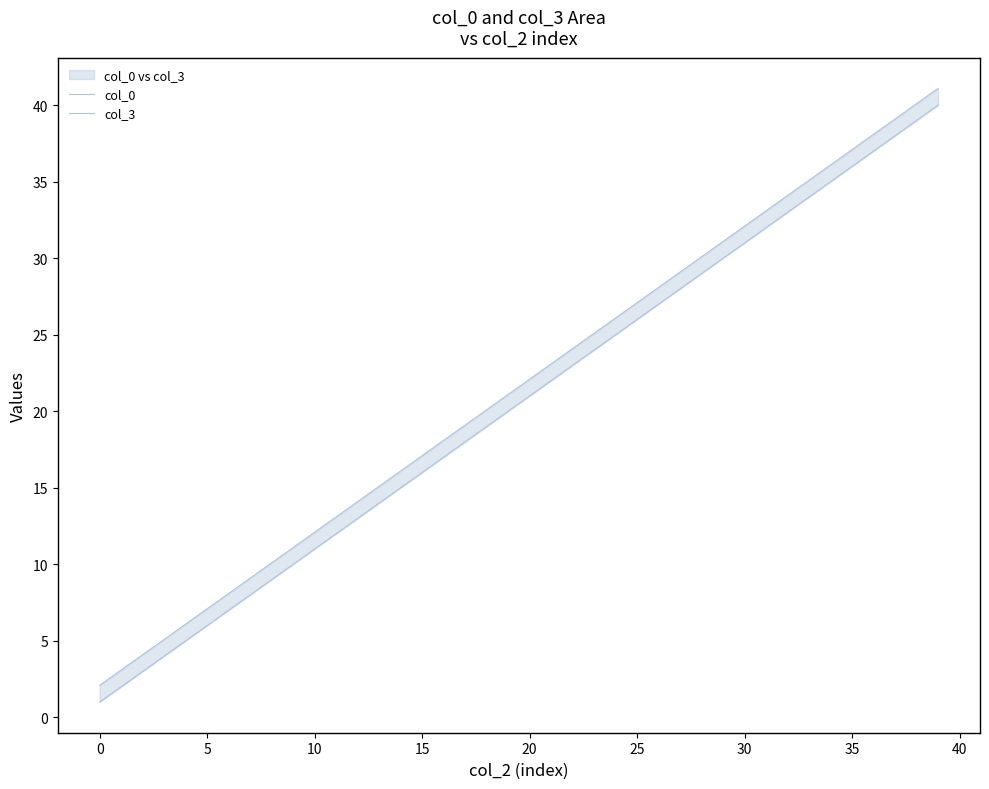

Reading left to right, extract all data points from this chart.

col_0: 2.1	3.1	4.1	5.1	6.1	7.1	8.1	9.1	10.1	11.1	12.1	13.1	14.1	15.1	16.1	17.1	18.1	19.1	20.1	21.1	22.1	23.1	24.1	25.1	26.1	27.1	28.1	29.1	30.1	31.1	32.1	33.1	34.1	35.1	36.1	37.1	38.1	39.1	40.1	41.1
col_3: 1.0	2.0	3.0	4.0	5.0	6.0	7.0	8.0	9.0	10.0	11.0	12.0	13.0	14.0	15.0	16.0	17.0	18.0	19.0	20.0	21.0	22.0	23.0	24.0	25.0	26.0	27.0	28.0	29.0	30.0	31.0	32.0	33.0	34.0	35.0	36.0	37.0	38.0	39.0	40.0